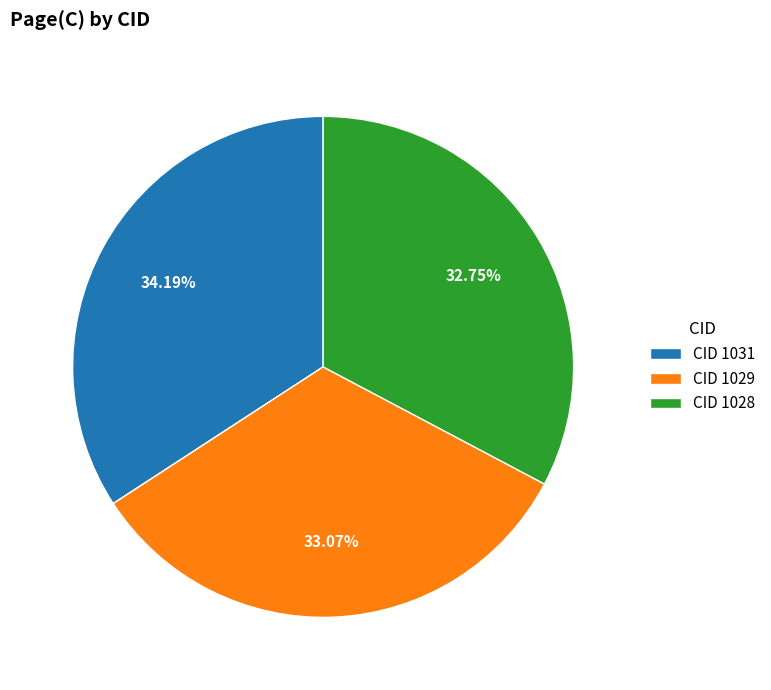

Is there a majority slice in this chart?

No